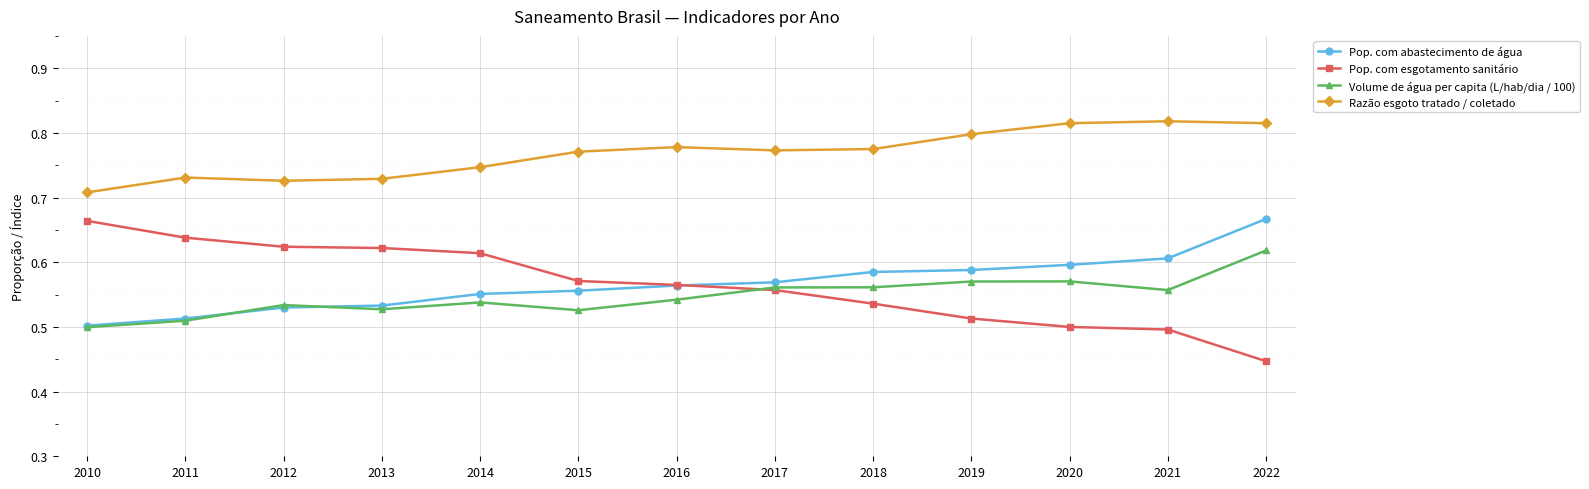

True or false: Razão esgoto tratado / coletado has a value of 0.8 at 2018.

True